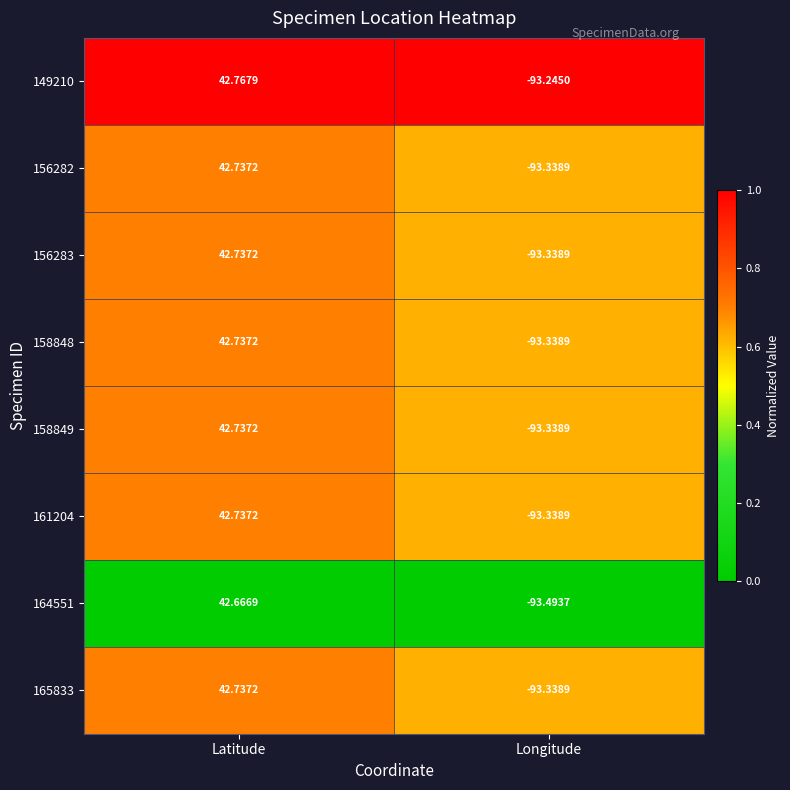

Where does the 149210 series first go above 42?

Latitude